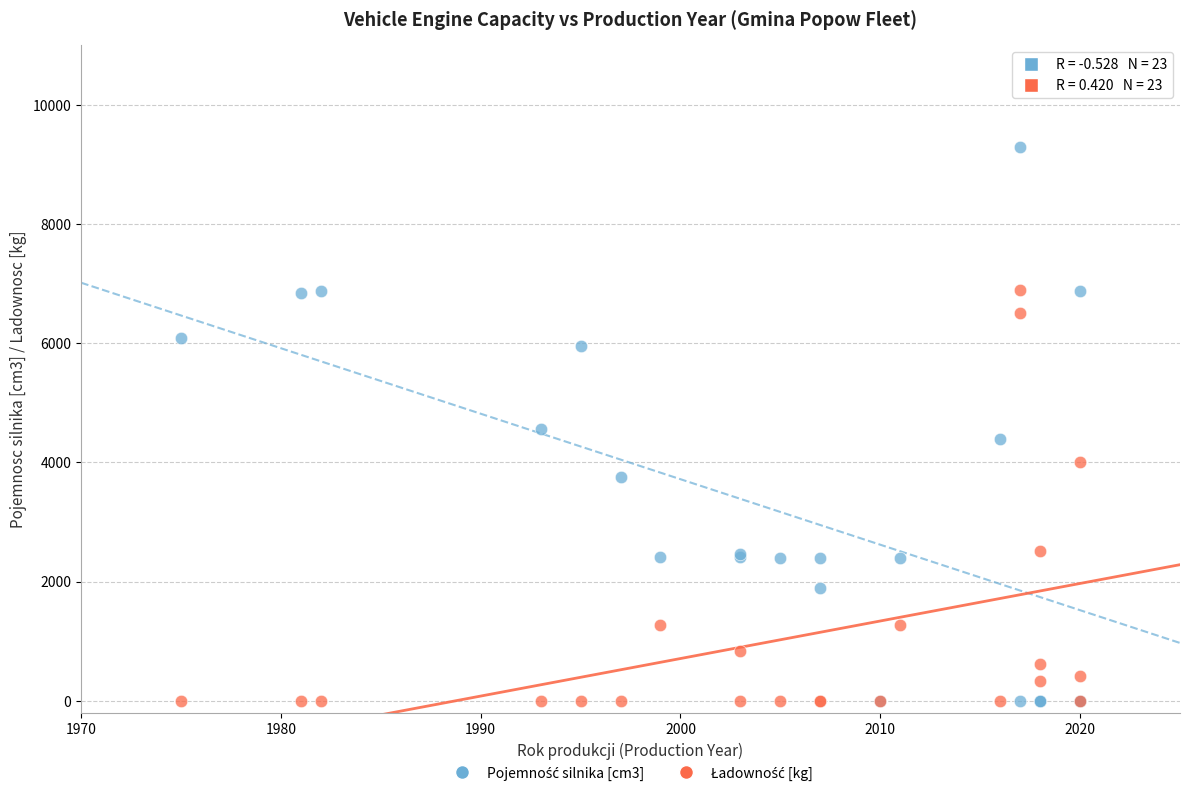

What is the X range (max minus min) for the scatter plot?

45